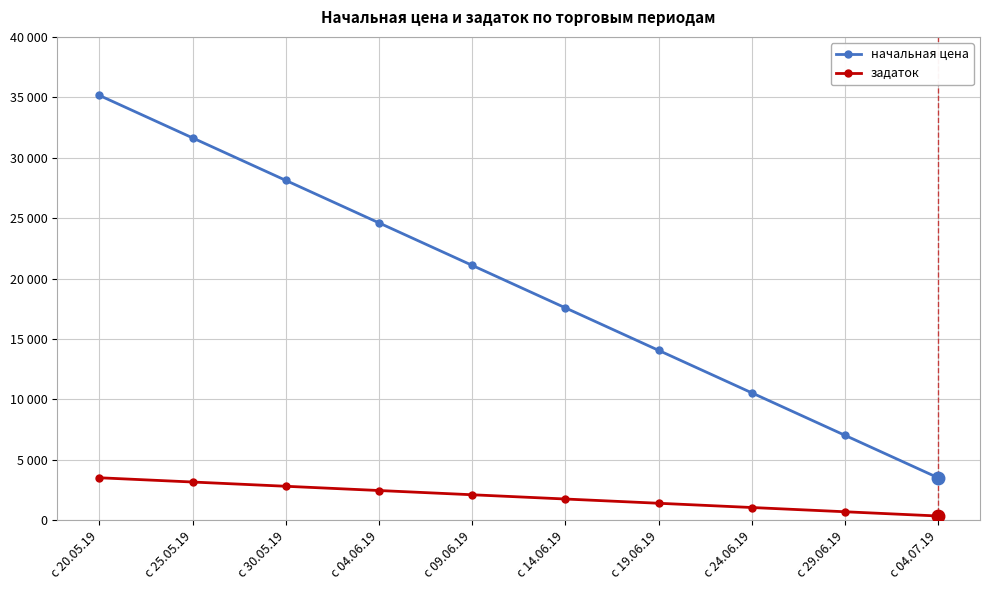

Reading left to right, transcribe all the data shown in this chart.

начальная цена: с 20.05.19=35156.6	с 25.05.19=31640.9	с 30.05.19=28125.3	с 04.06.19=24609.6	с 09.06.19=21093.9	с 14.06.19=17578.3	с 19.06.19=14062.6	с 24.06.19=10547.0	с 29.06.19=7031.3	с 04.07.19=3515.7
задаток: с 20.05.19=3515.7	с 25.05.19=3164.1	с 30.05.19=2812.5	с 04.06.19=2461.0	с 09.06.19=2109.4	с 14.06.19=1757.8	с 19.06.19=1406.3	с 24.06.19=1054.7	с 29.06.19=703.1	с 04.07.19=351.6